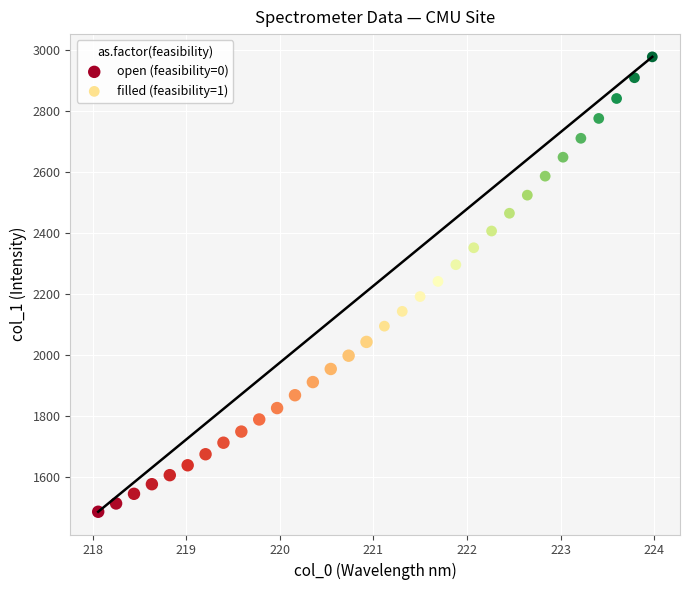

Which series contains the lowest Y value?

open (feasibility=0)